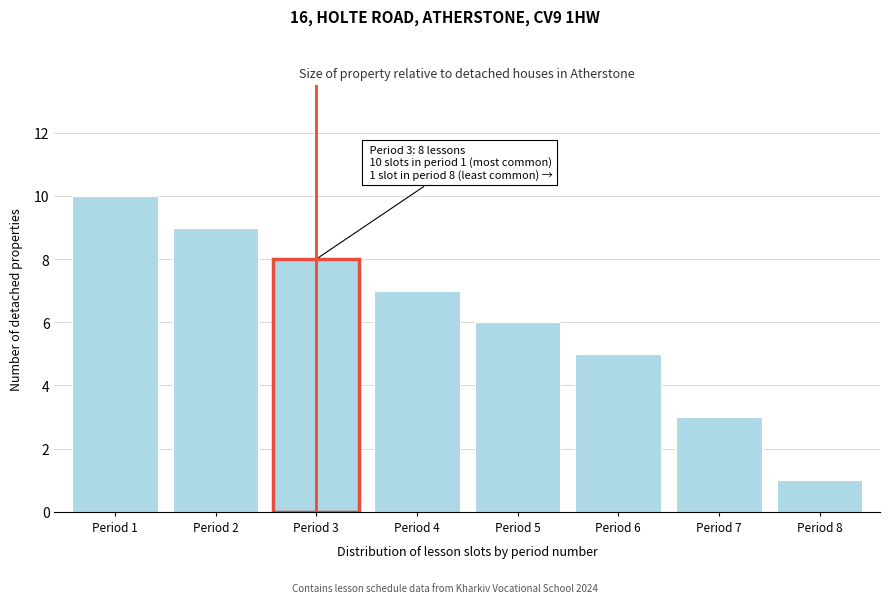

Reading right to left, extract all data points from this chart.

Period 8=1	Period 7=3	Period 6=5	Period 5=6	Period 4=7	Period 3=8	Period 2=9	Period 1=10